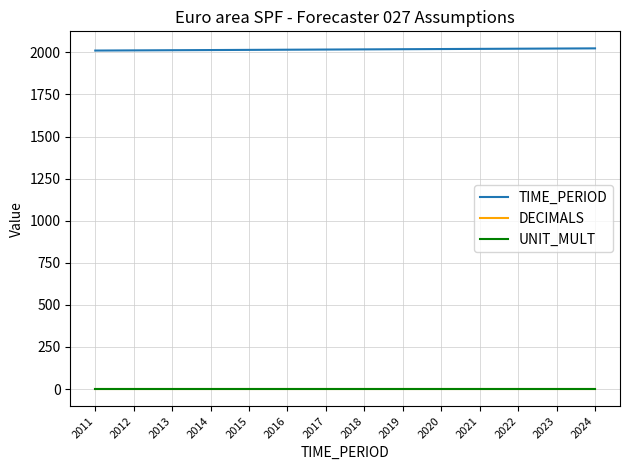

True or false: DECIMALS has a value of 2 at 2014.

True